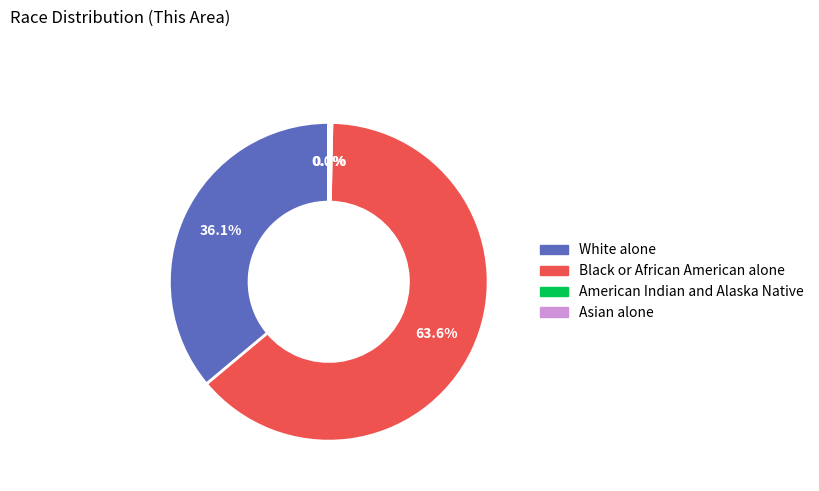

True or false: White alone accounts for 44% of the total.

False